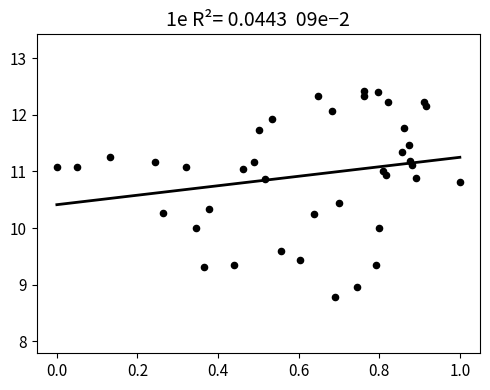

What is the range of Y values (max minus min)?

3.6